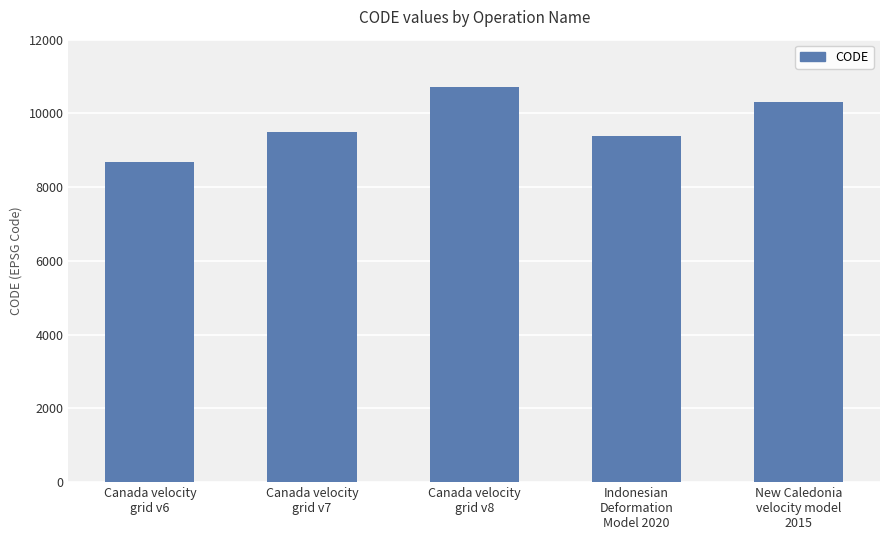

What is the smallest value displayed?

8676